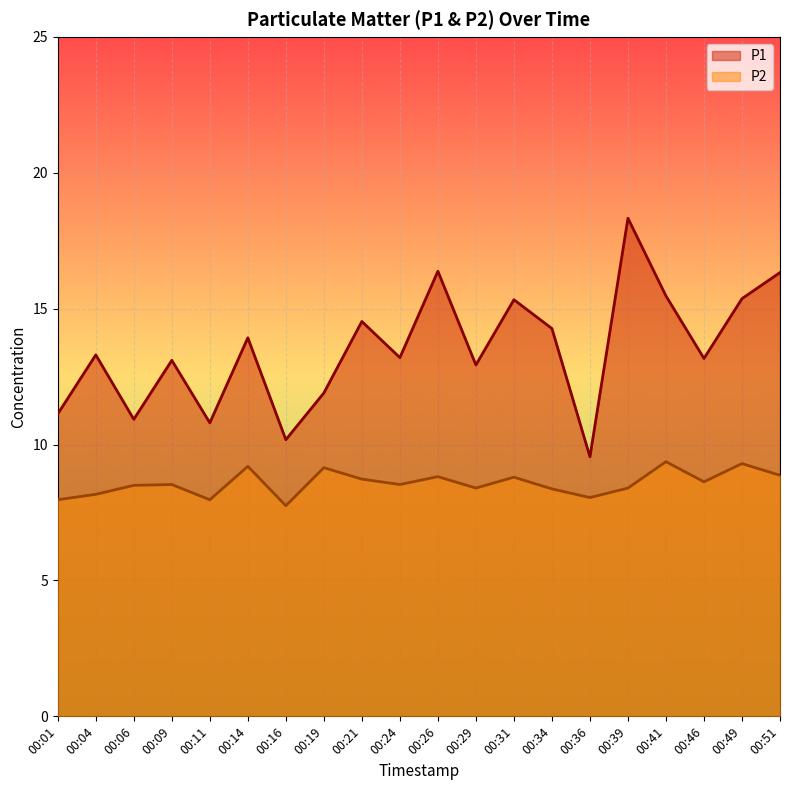

What is the minimum value for P2?

7.8